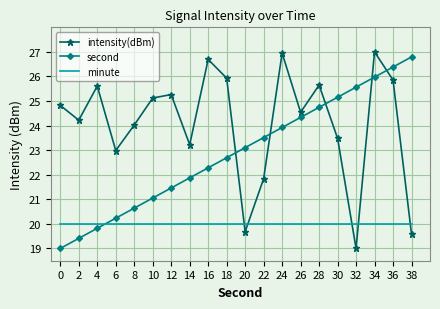

What is the difference between the highest and lowest values at 6?

3.0